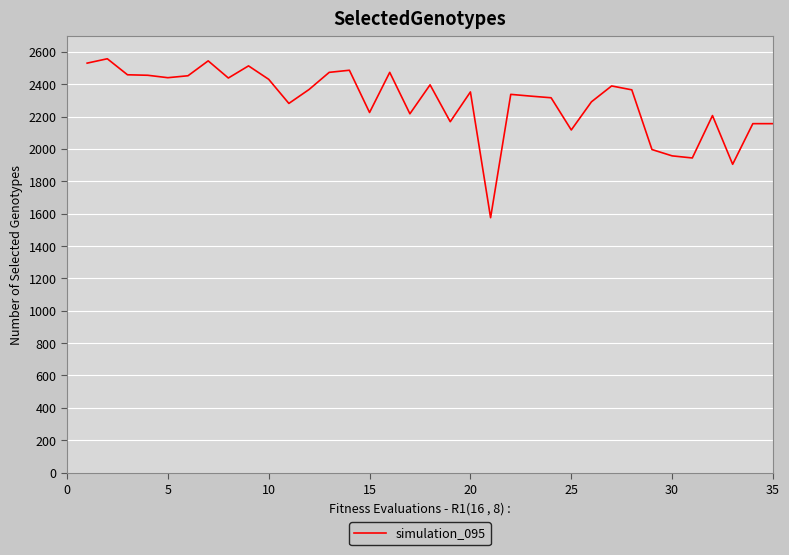

What is the greatest value displayed?

2557